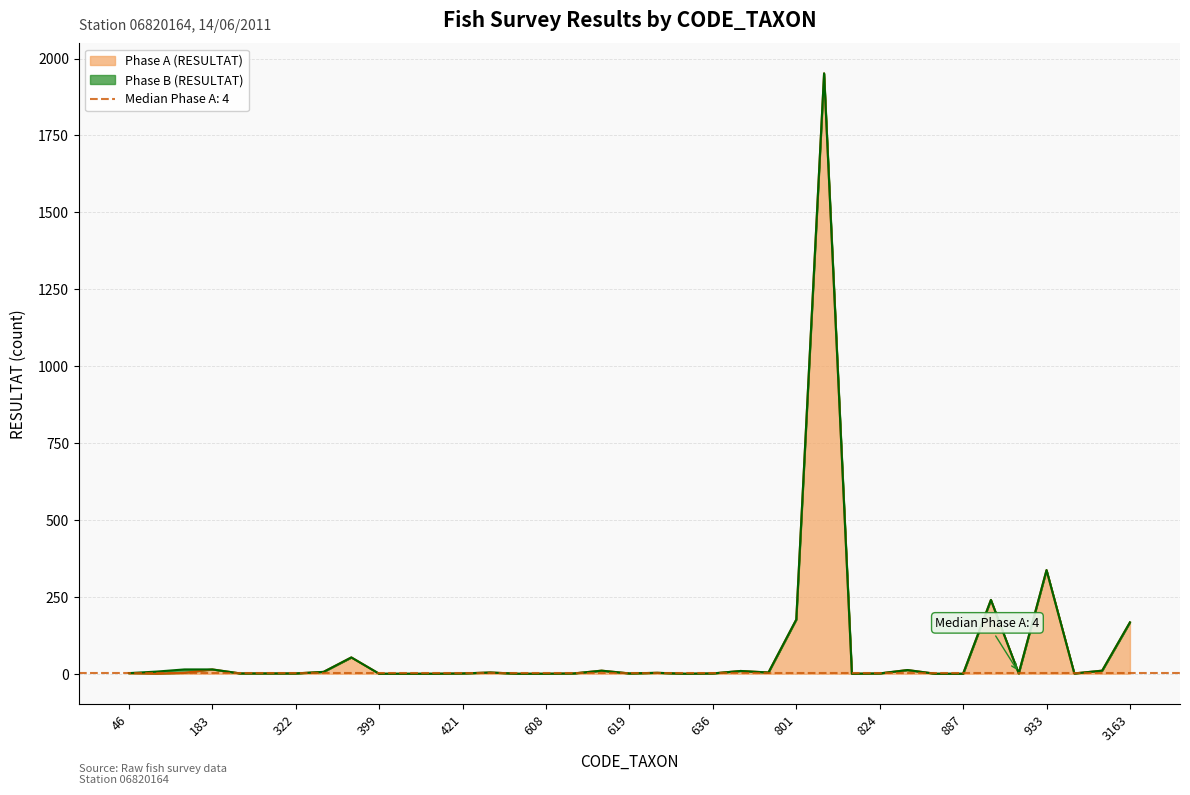

How many values in RESULTAT_A are above zero?

27